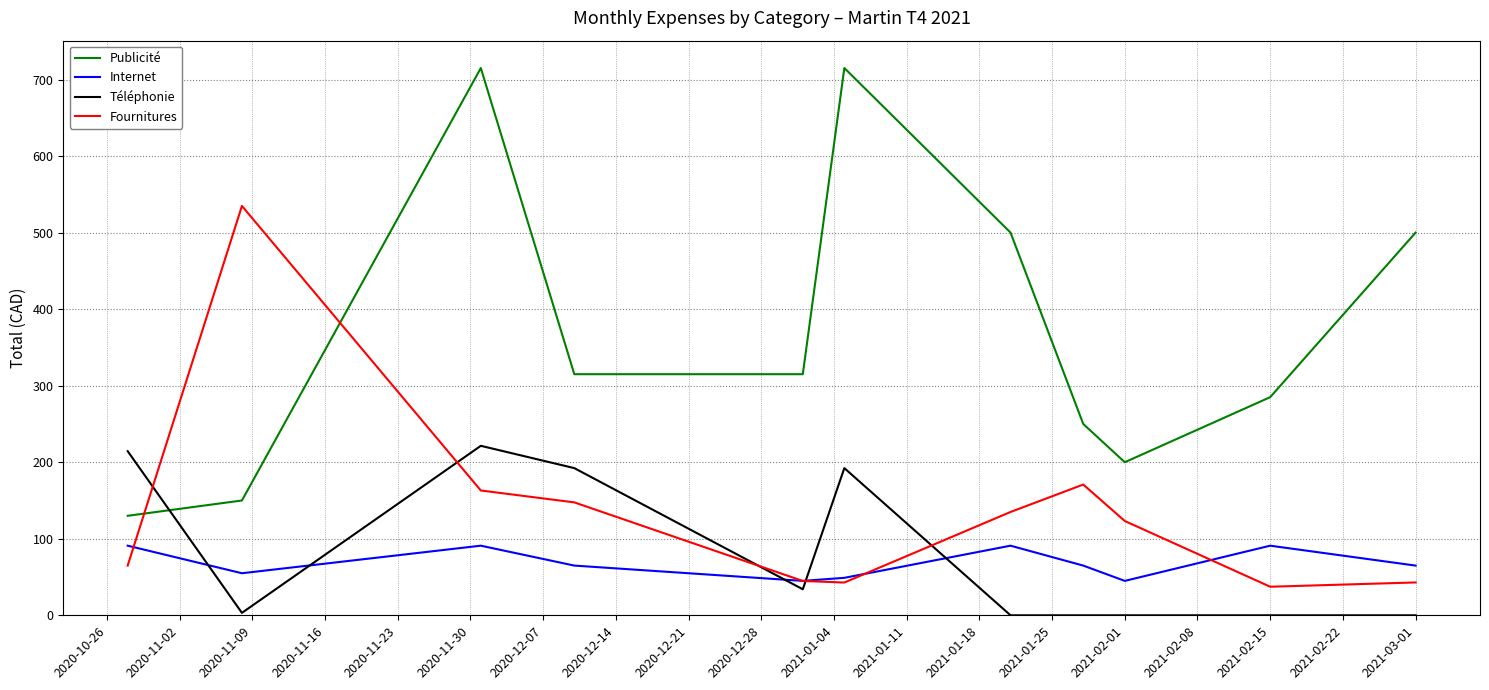

How many lines are shown in the chart?

4